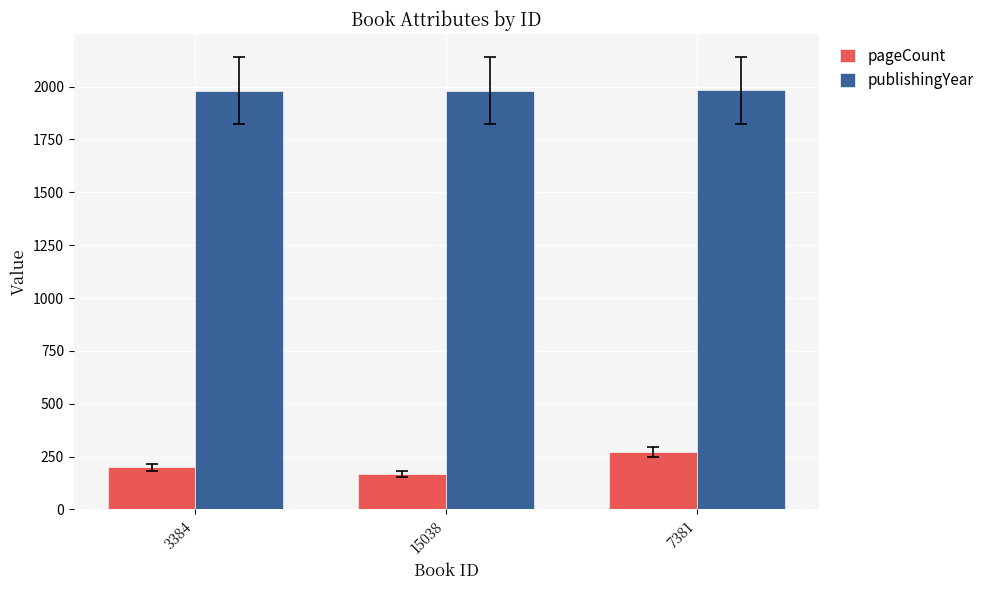

Which category has the highest value in the pageCount series?

7381